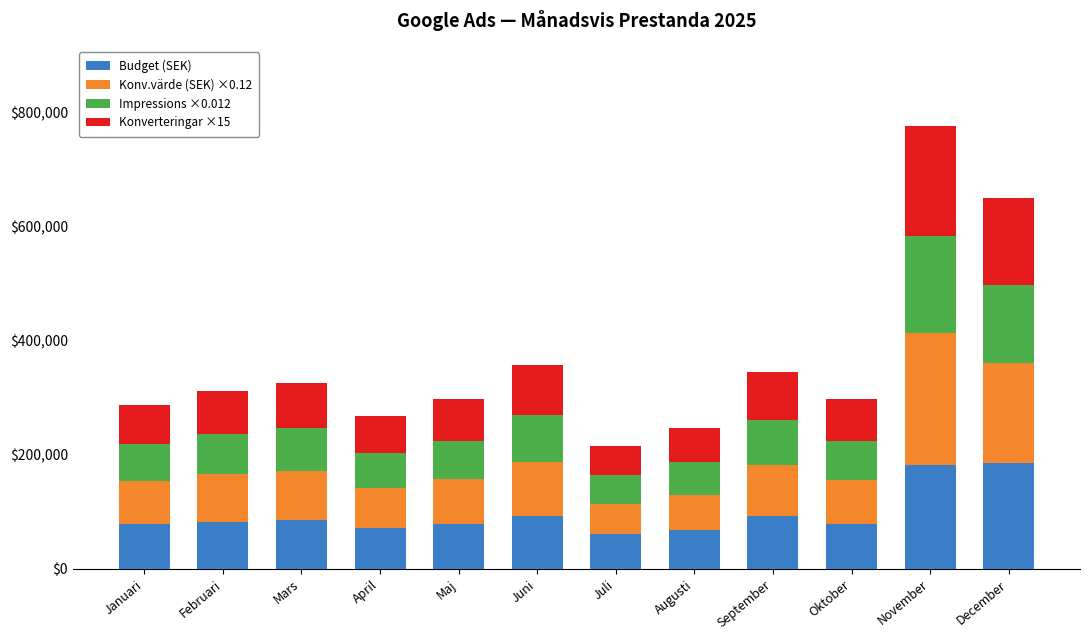

What is the lowest value of the Budget (SEK) series?

62000